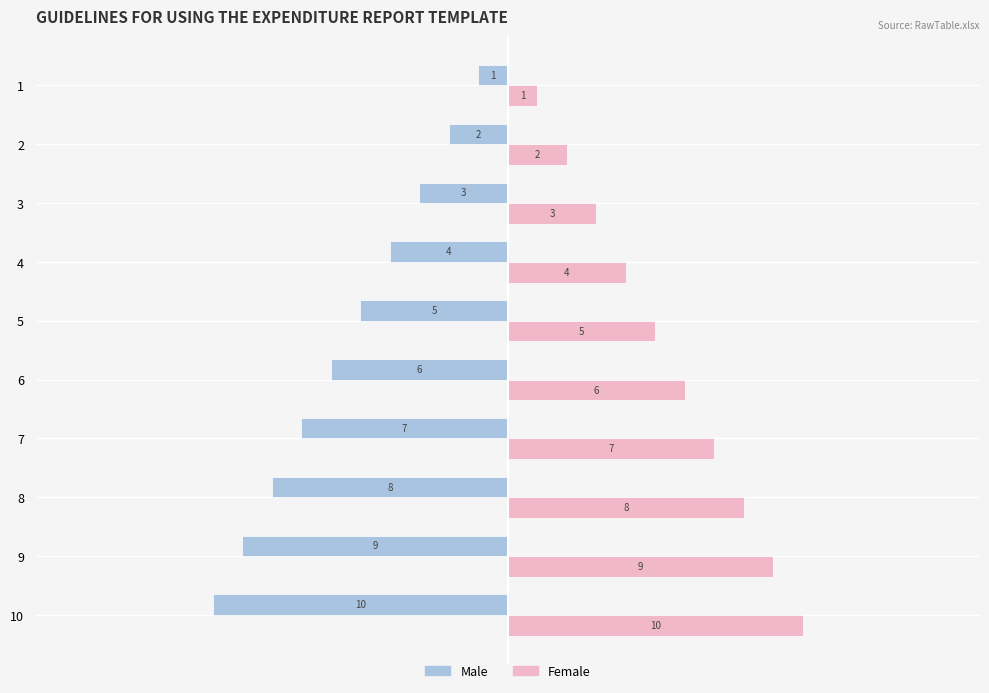

Which series has the largest total across all categories?

Female